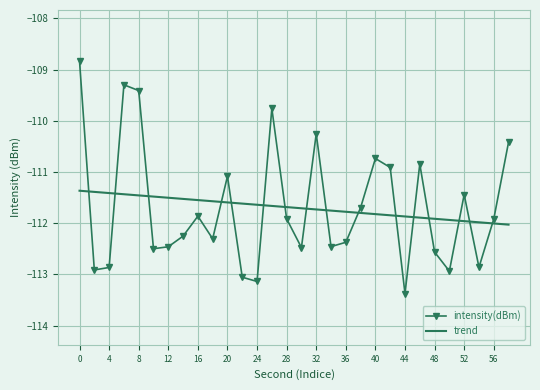

Rank the series by their maximum value, from lowest to highest.

trend, intensity(dBm)